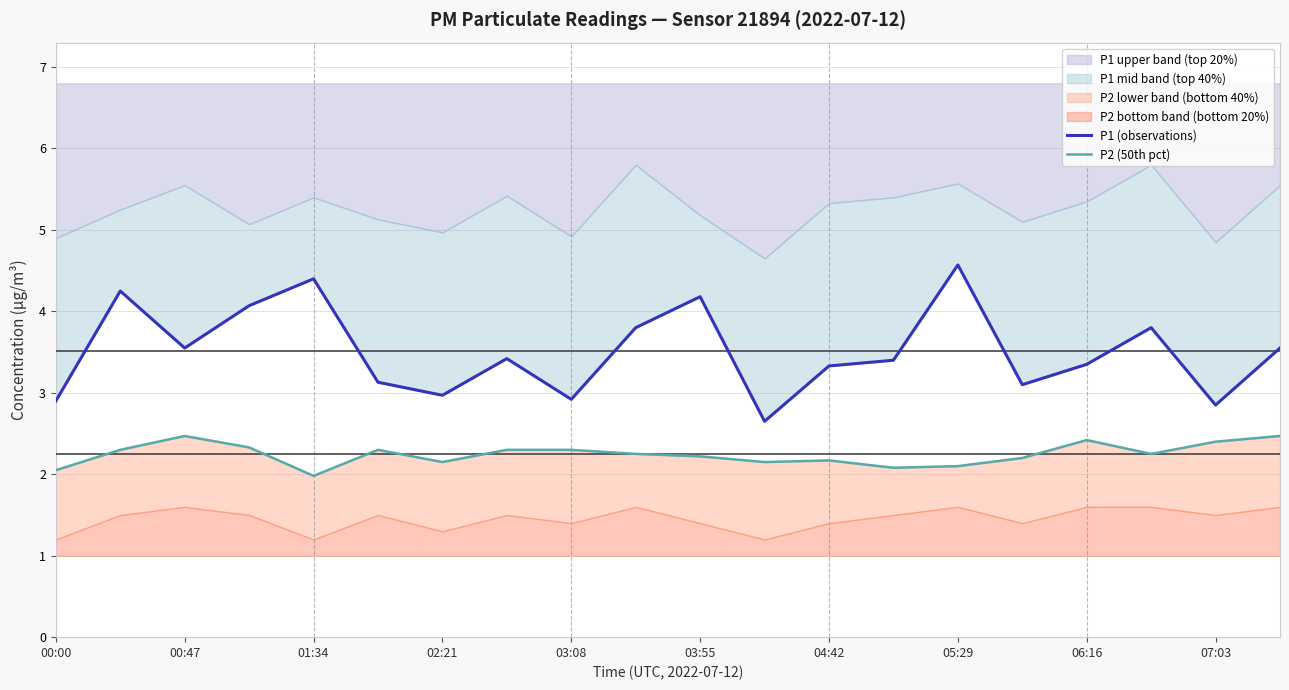

What is the maximum value for P1 (observations)?

4.6